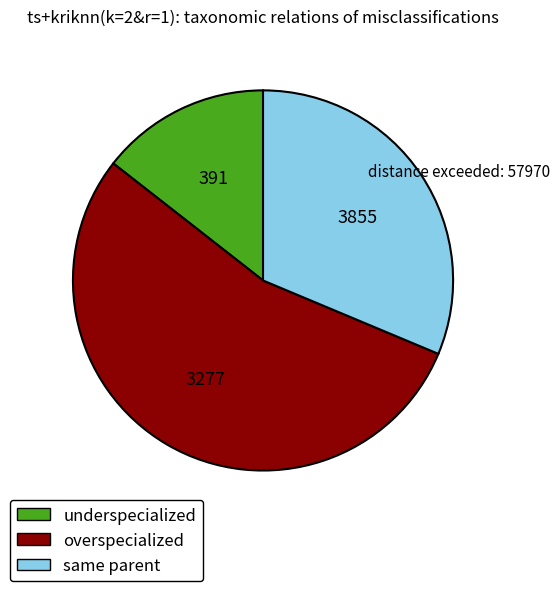

True or false: overspecialized accounts for 54% of the total.

True